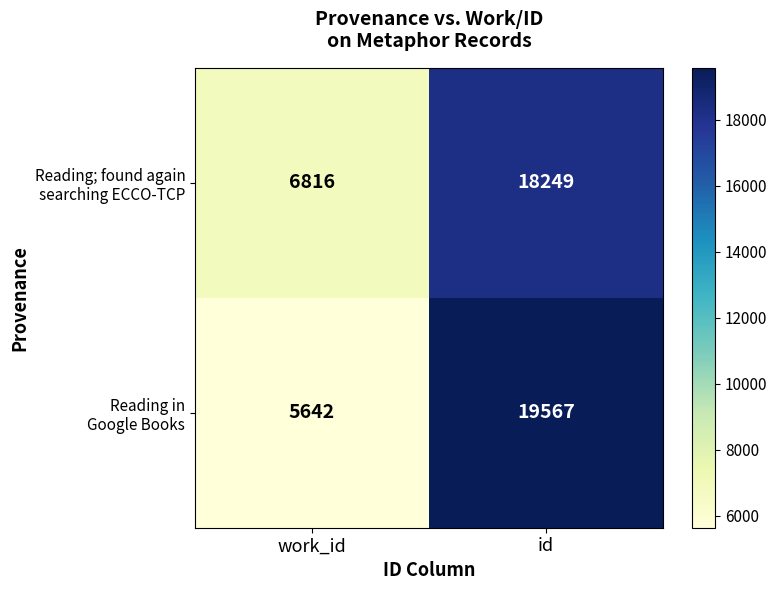

What is the total value across all series at id?

37816